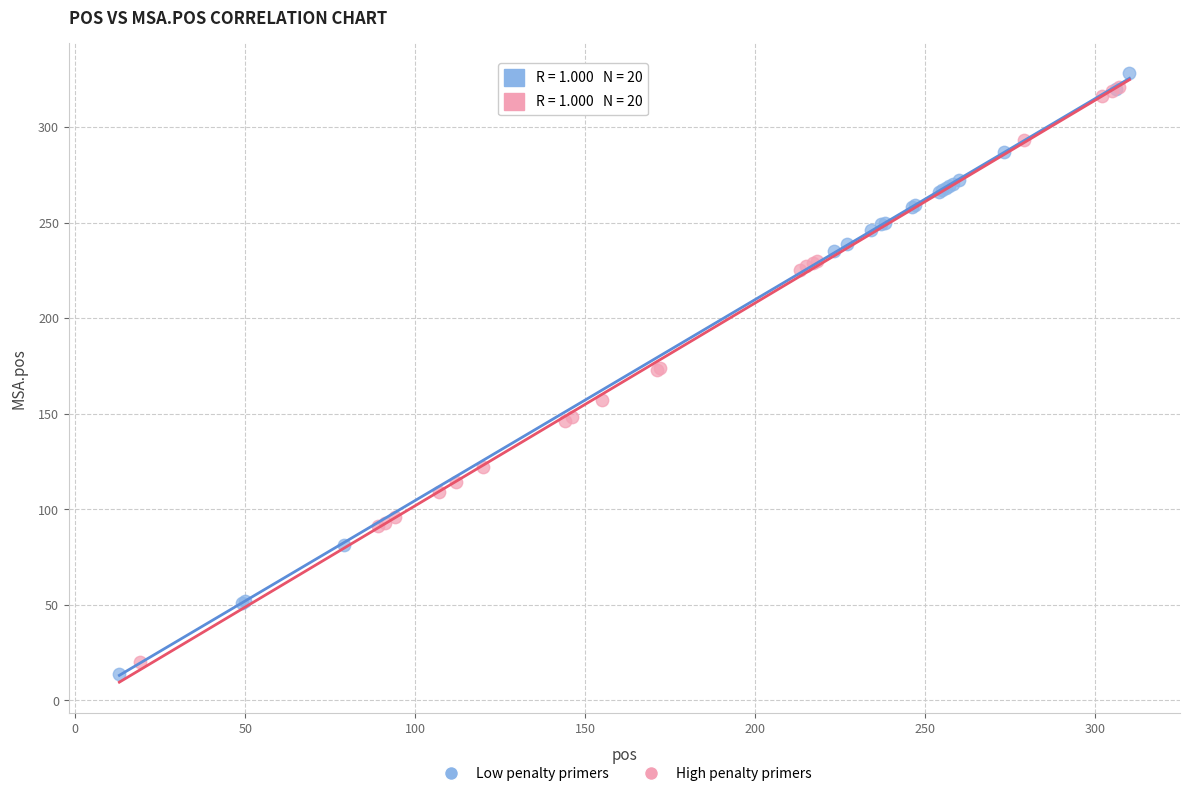

Which series has the widest spread of Y values?

Low penalty primers